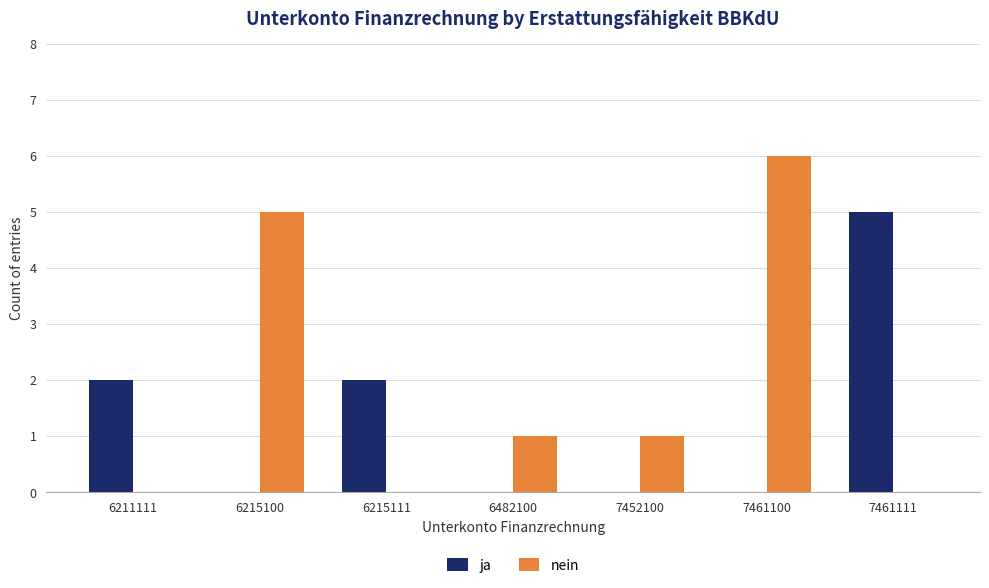

True or false: nein has a value of -3 at 6215111.

False